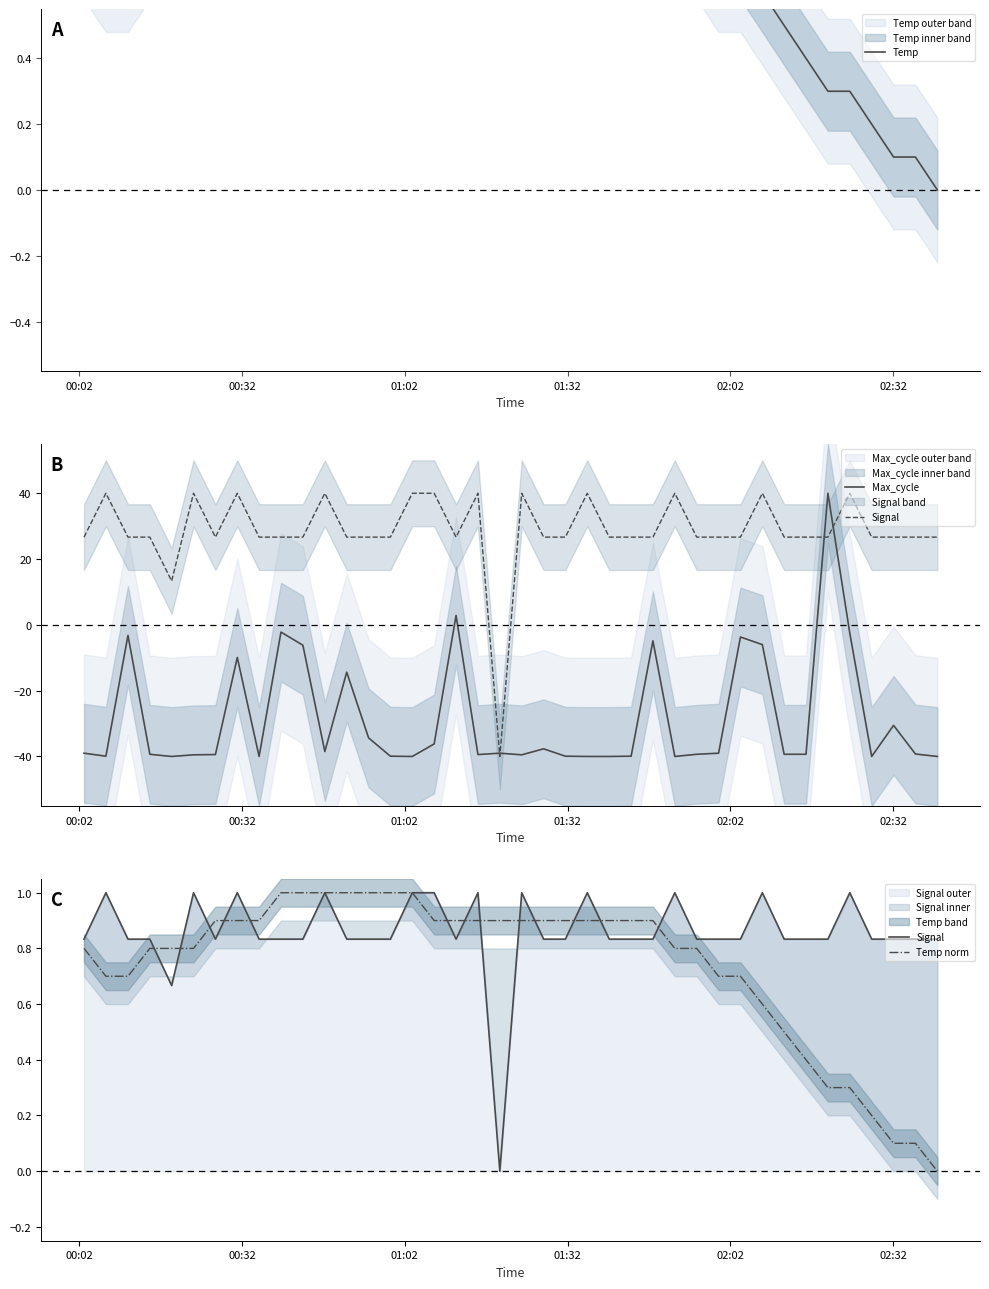

What is the difference between the maximum and minimum values in the Temp series?

1.0